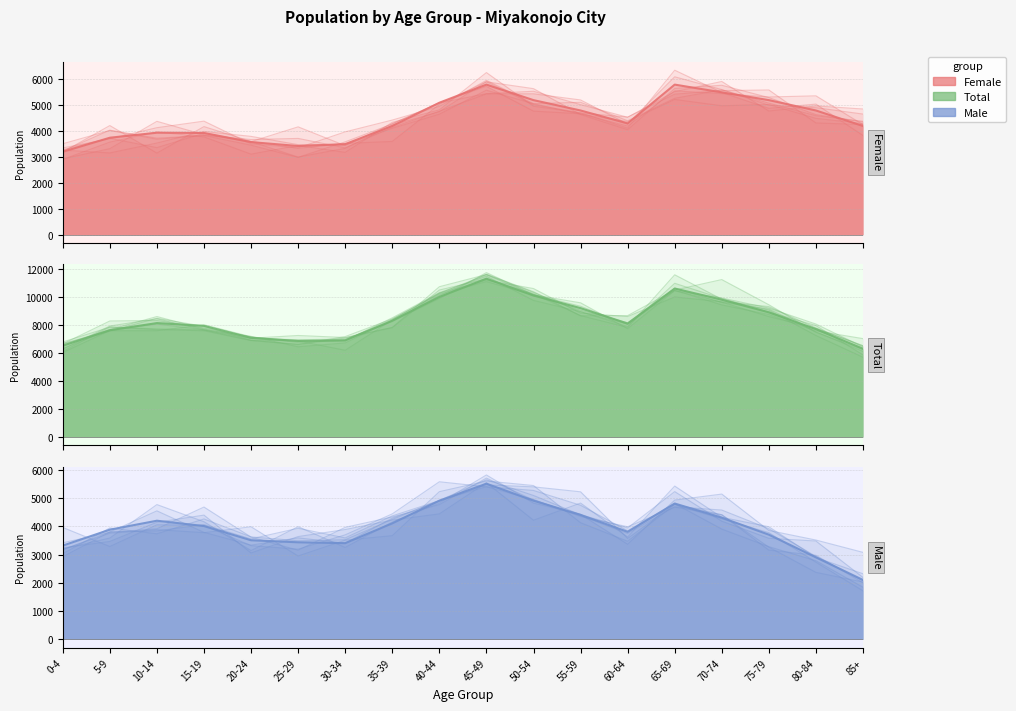

What is the difference between the highest and lowest values at 20-24?

3656.0